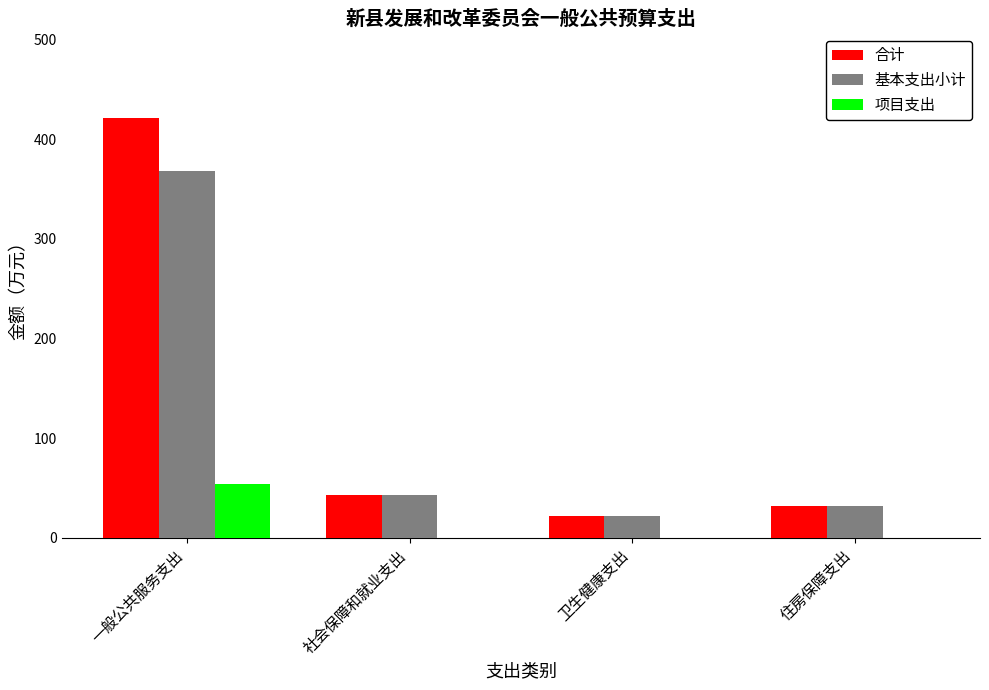

What are all the series names shown in the legend?

合计, 基本支出小计, 项目支出